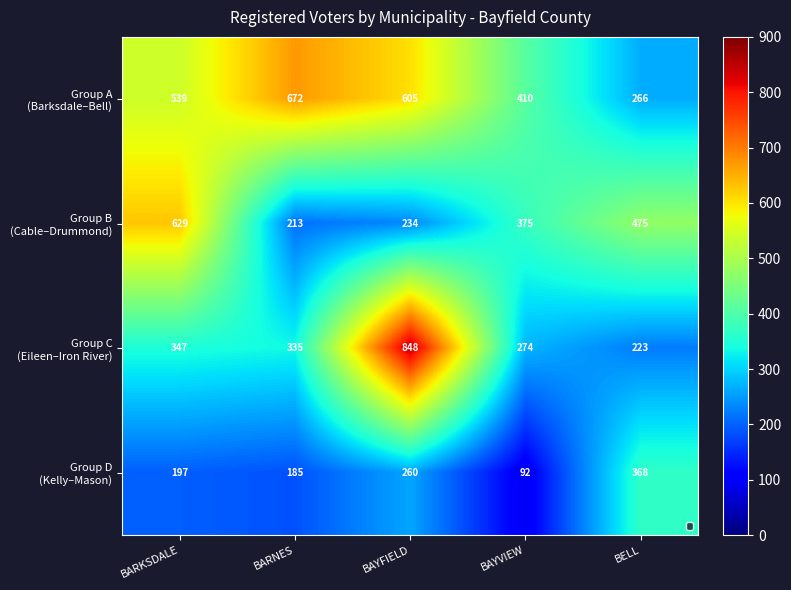

At which category is the sum across all series the highest?

BAYFIELD